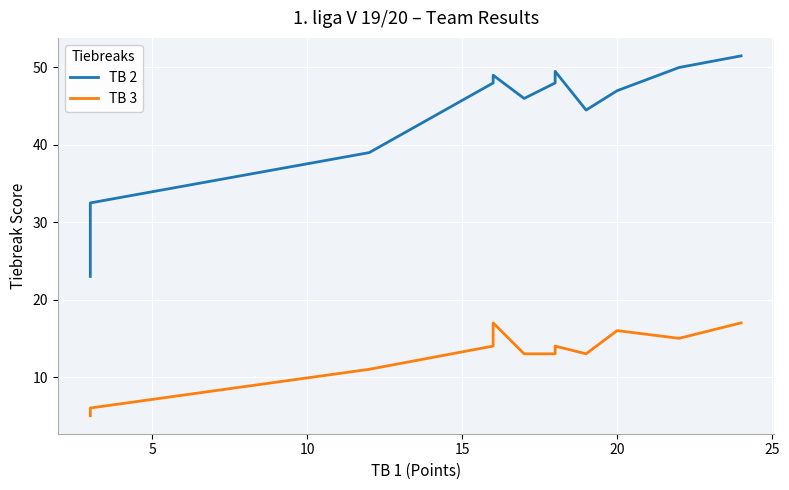

What is the highest value of the TB 2 series?

51.5